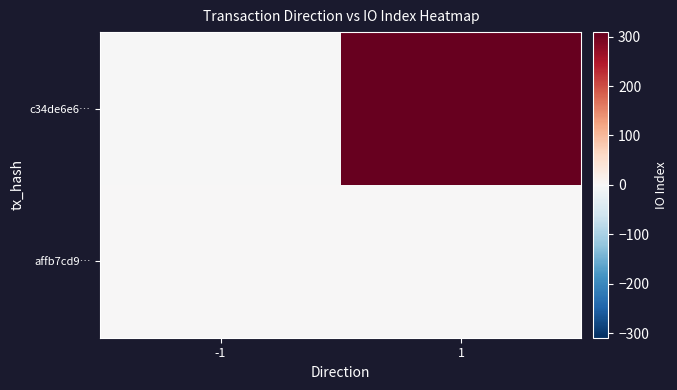

Reading left to right, transcribe all the data shown in this chart.

c34de6e6…: -1=-1	1=309
affb7cd9…: -1=1	1=0